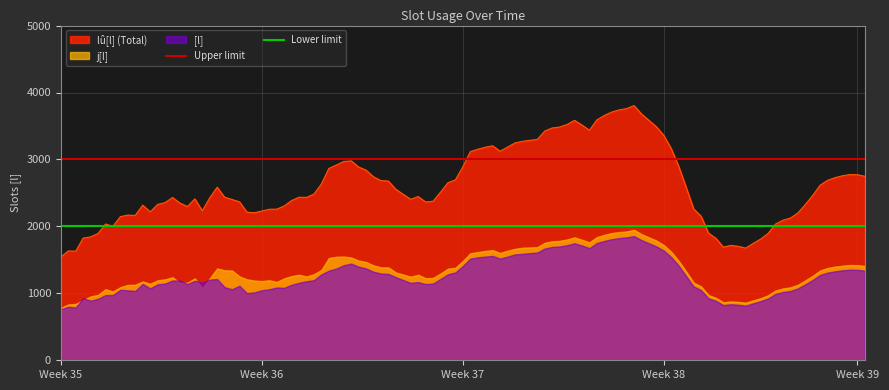

What is the minimum value for lû[l] (Total)?

1543